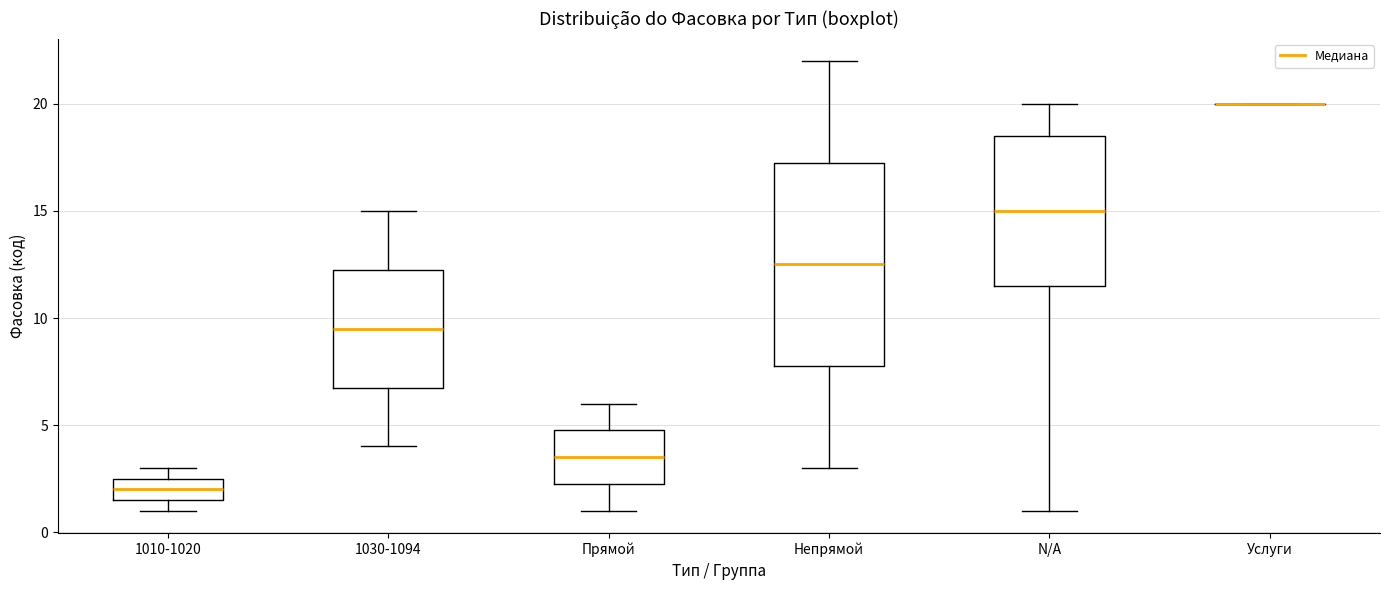

Reading left to right, transcribe this box plot: for each box, give where its median line is, the range the box spans, and where its two whiskers end, as read against the y-axis. The values are not printed on the chart, so give them approximately, as read against the axis.

1010-1020: median 2.0, box 1.5 to 2.5, whiskers 1.0 to 3.0
1030-1094: median 9.5, box 7.0 to 12.5, whiskers 4.0 to 15.0
Прямой: median 3.5, box 2.5 to 5.0, whiskers 1.0 to 6.0
Непрямой: median 12.5, box 8.0 to 17.5, whiskers 3.0 to 22.0
N/A: median 15.0, box 11.5 to 18.5, whiskers 1.0 to 20.0
Услуги: box collapsed to a line at 20.0, whiskers 20.0 to 20.0